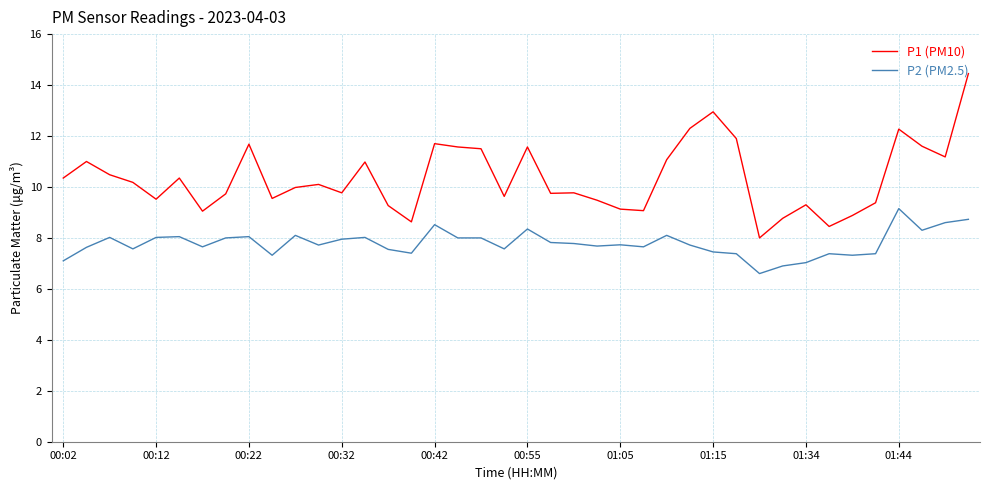

What is the minimum value for P1 (PM10)?

8.0